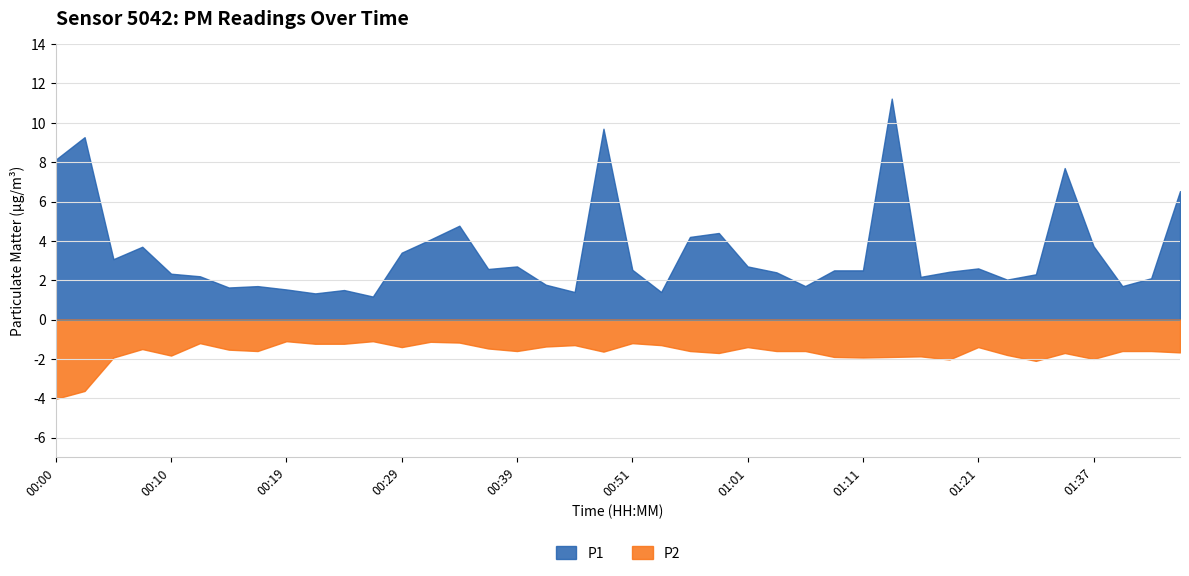

How many interior local valleys does the P1 series have?

11